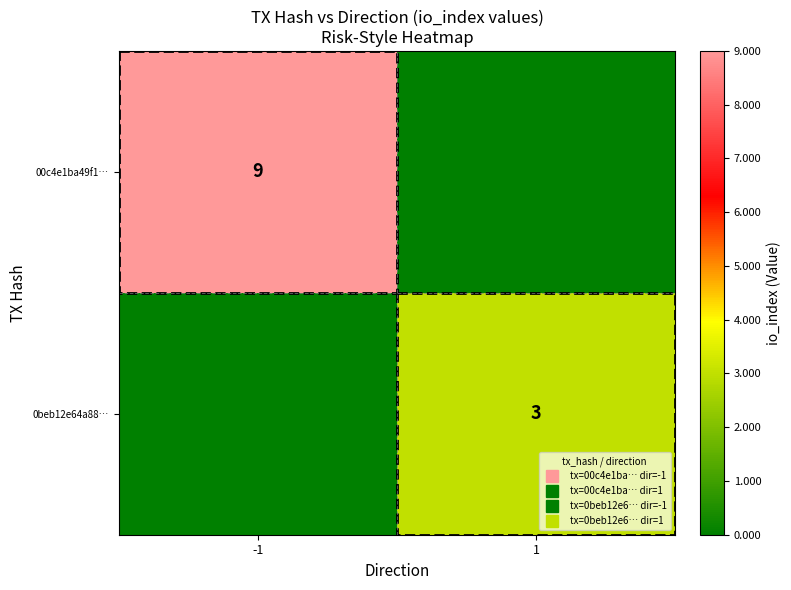

List the labels in order of 00c4e1ba49f1… value, largest first.

-1, 1